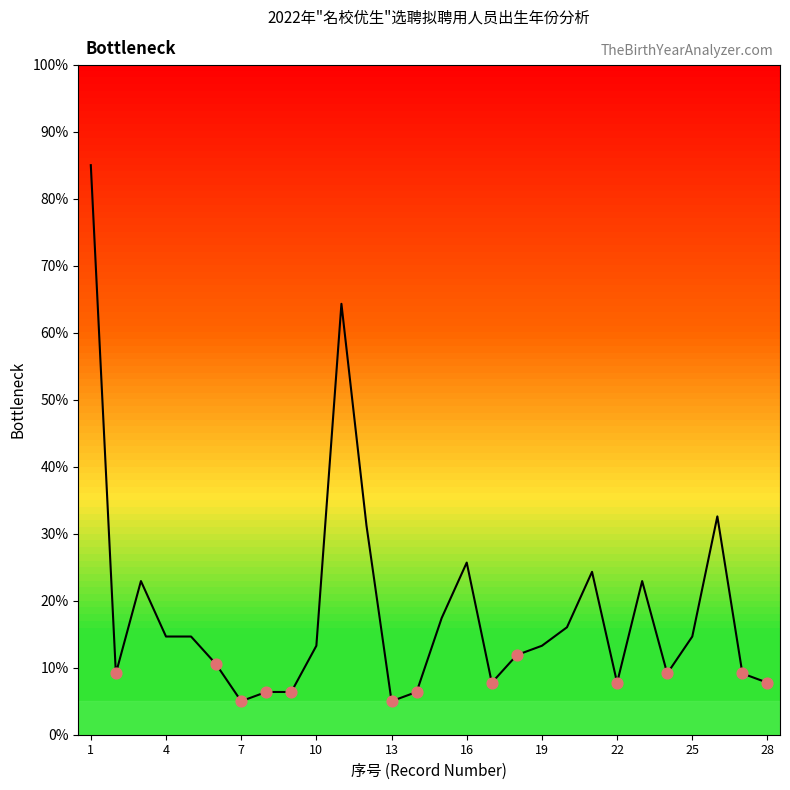

What is the difference between the maximum and minimum values?

80.0